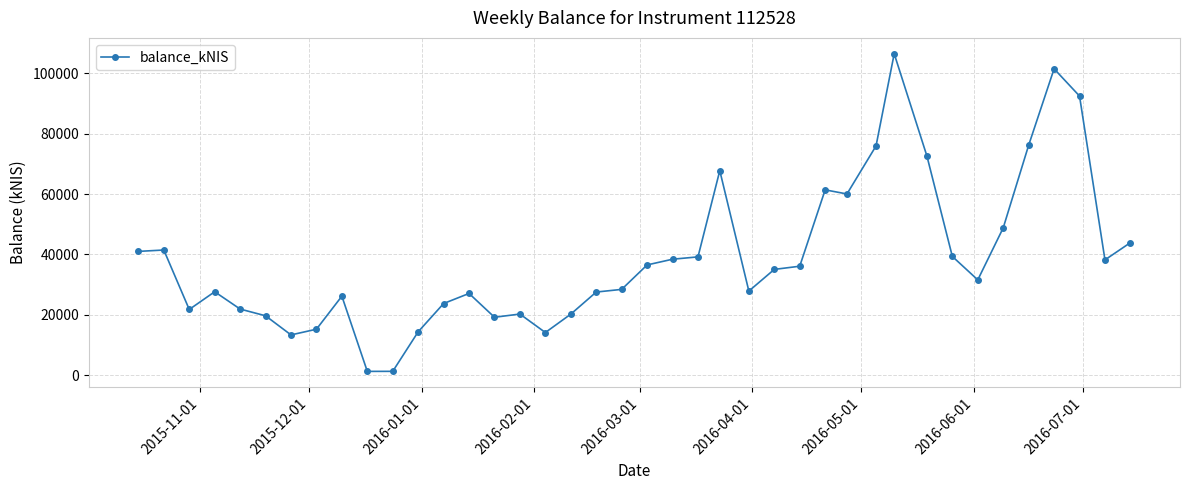

What is the greatest value displayed?

106412.4